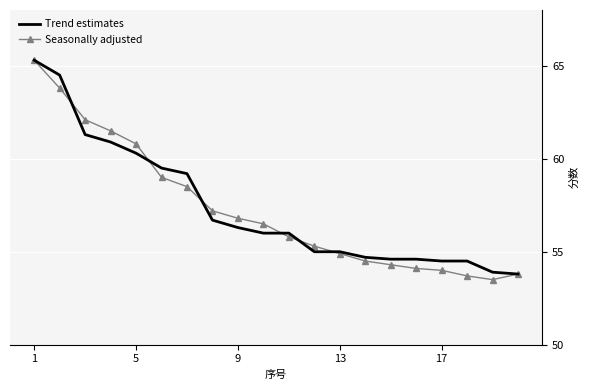

Which series has the widest spread of values?

Seasonally adjusted